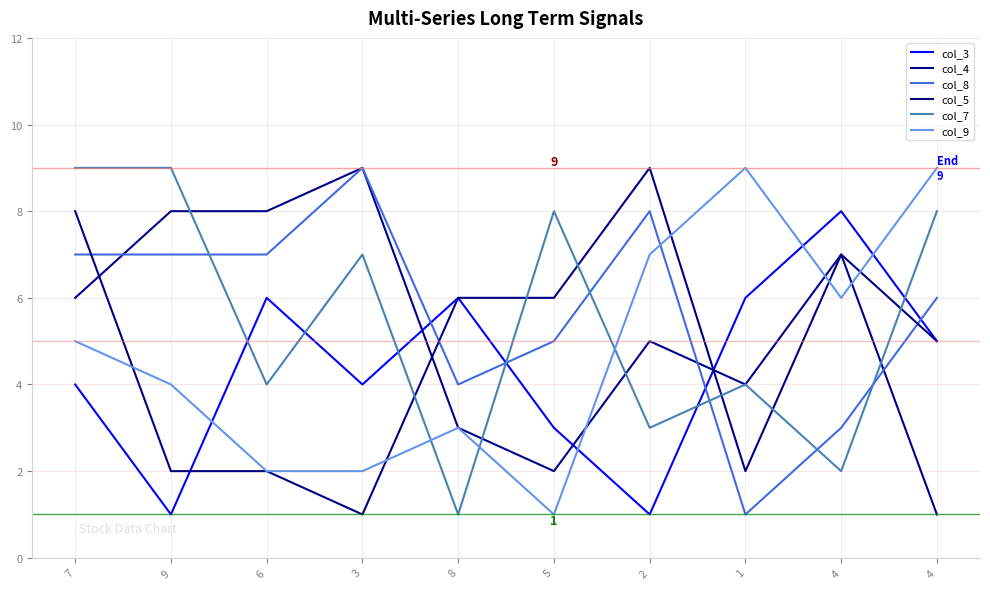

What are all the series names shown in the legend?

col_3, col_4, col_8, col_5, col_7, col_9